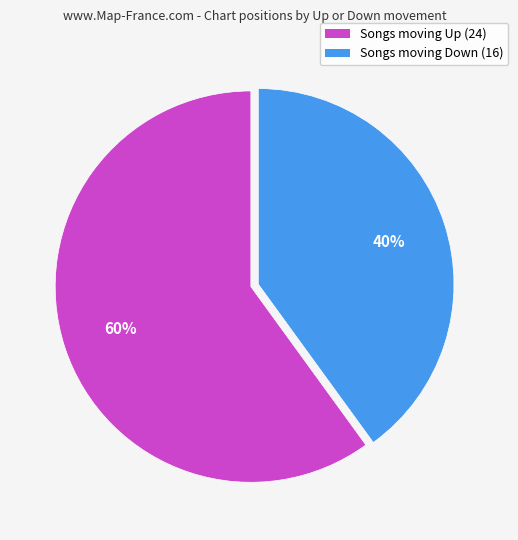

Count the number of slices in the pie.

2